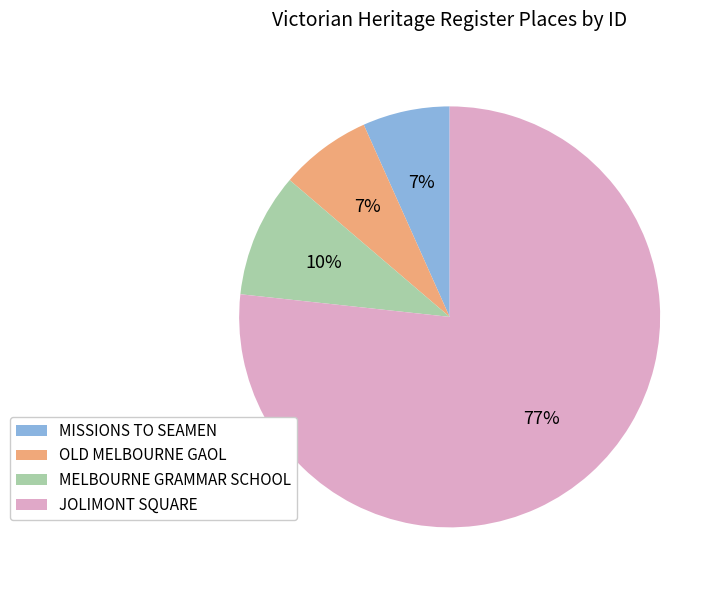

What percentage is the MISSIONS TO SEAMEN slice, to the nearest percent?

7%